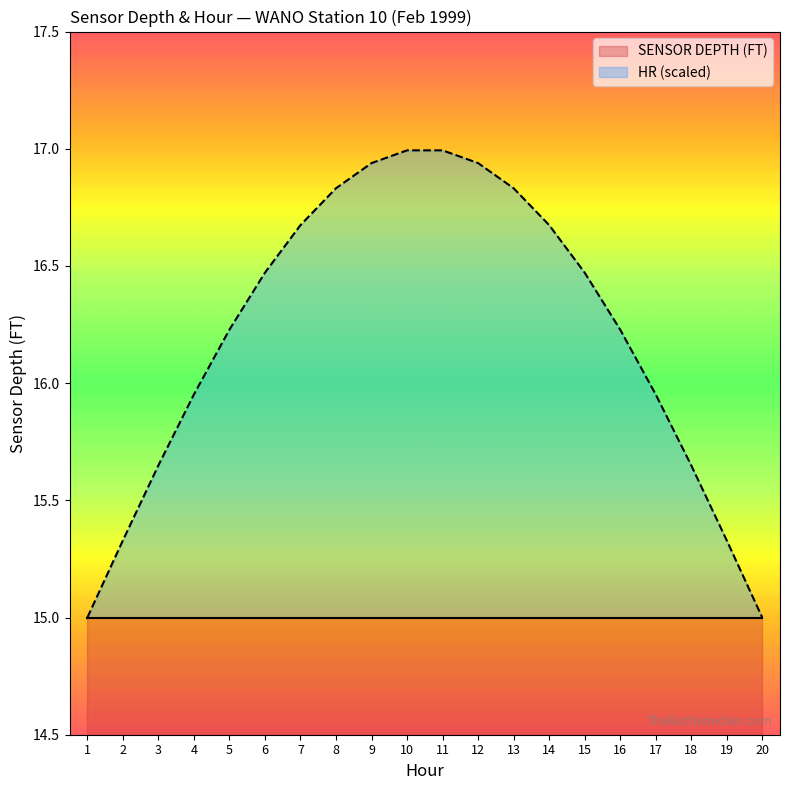

Which category has the lowest value in the SENSOR DEPTH (FT) series?

1